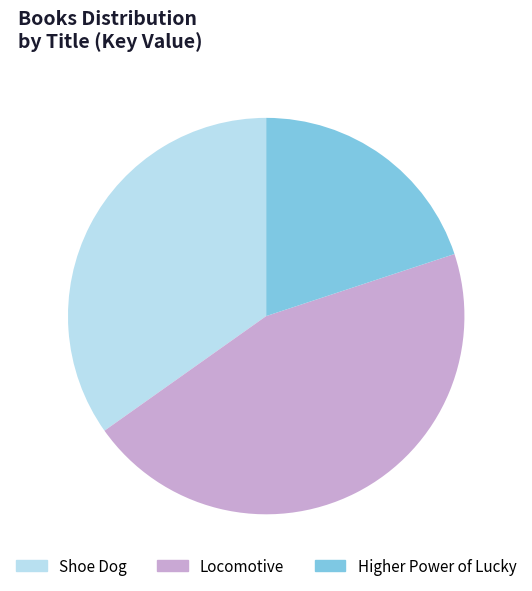

Is it true that Locomotive is 45% of the pie?

True